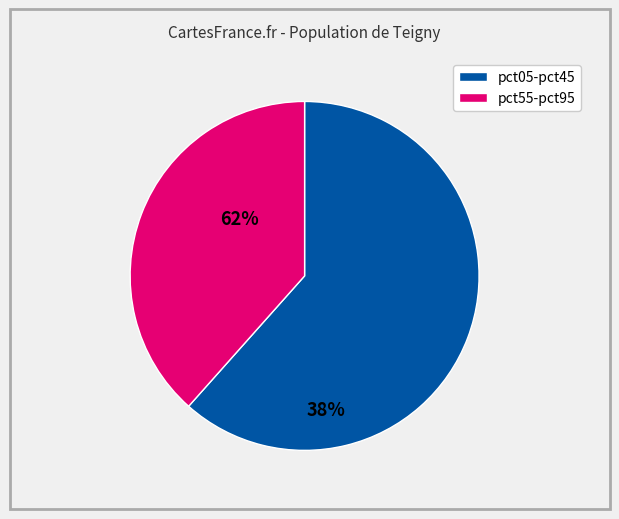

Count the number of slices in the pie.

2